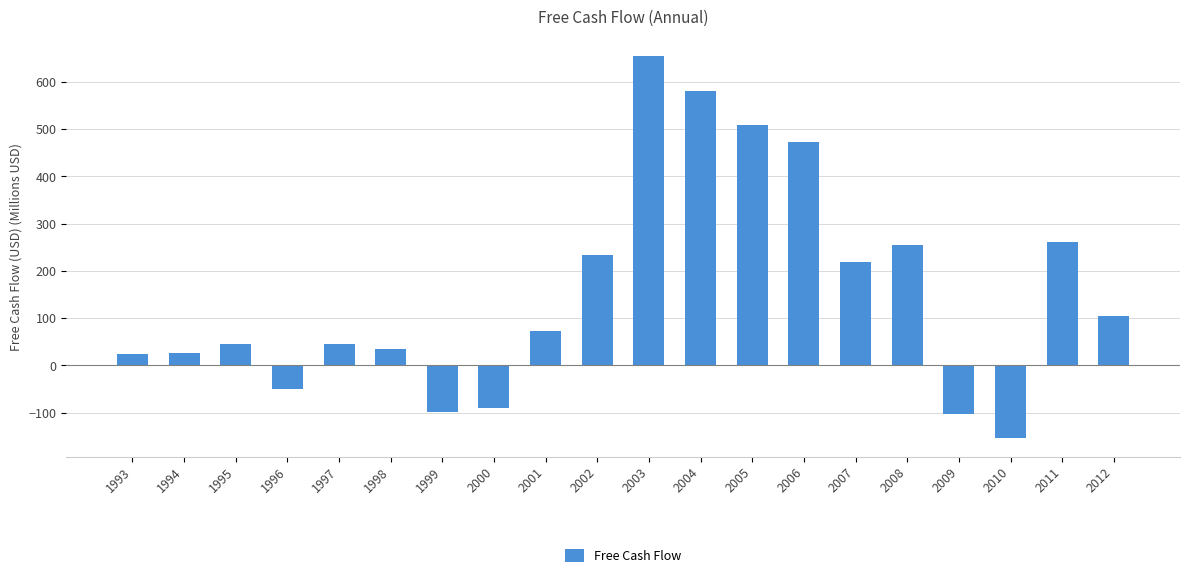

How many data points does each series have?

20